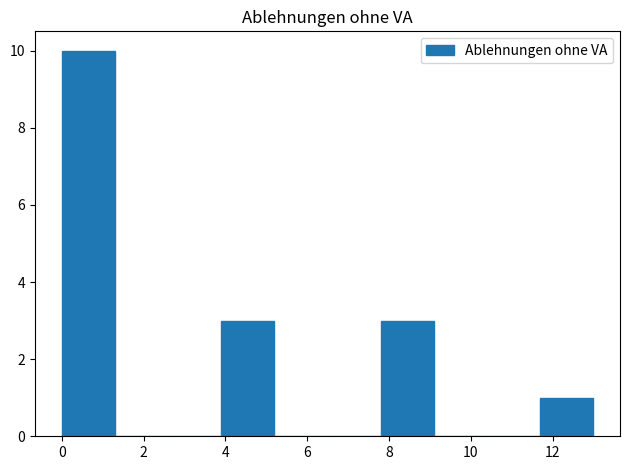

Reading left to right, list every bar in this chart as the range it spans on the x-axis followed by its height. Neither the bar edges nor the heights are printed on the chart, so give them approximately, as read against the axes.

0.0 to 1.3: 10
1.3 to 2.6: 0
2.6 to 3.9: 0
3.9 to 5.2: 3
5.2 to 6.5: 0
6.5 to 7.8: 0
7.8 to 9.1: 3
9.1 to 10.4: 0
10.4 to 11.7: 0
11.7 to 13.0: 1